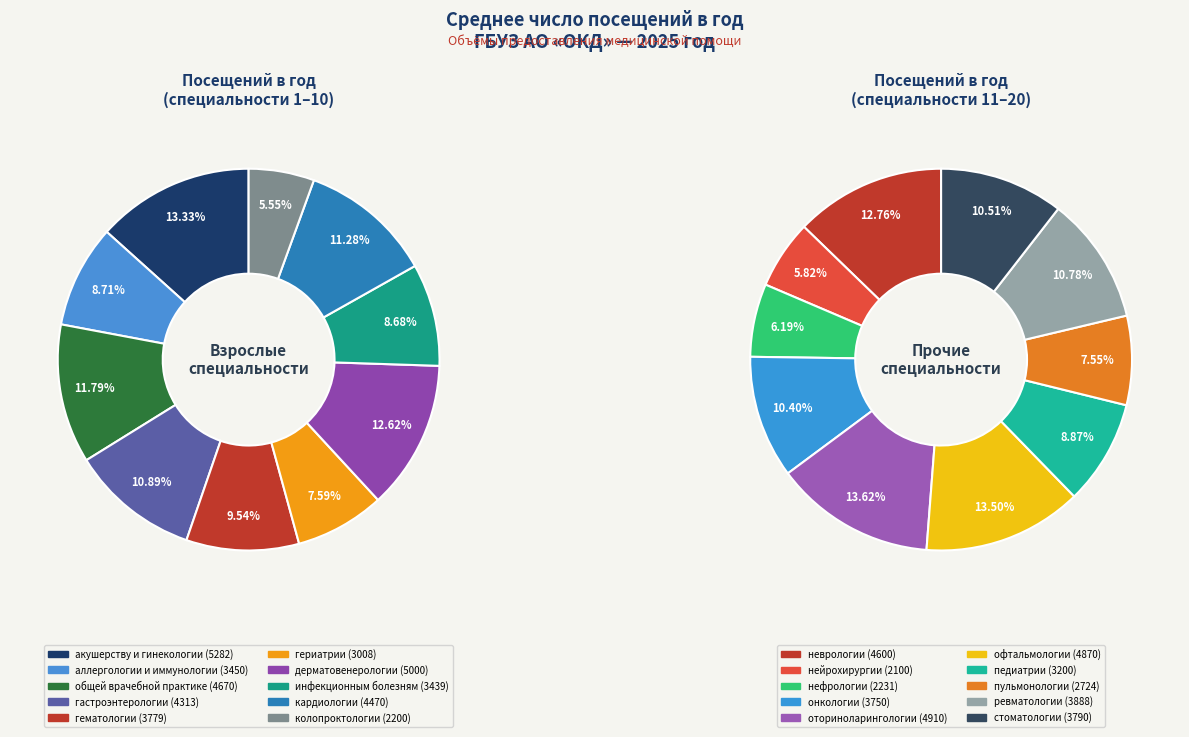

Between гематологии and дерматовенерологии, which is larger?

дерматовенерологии